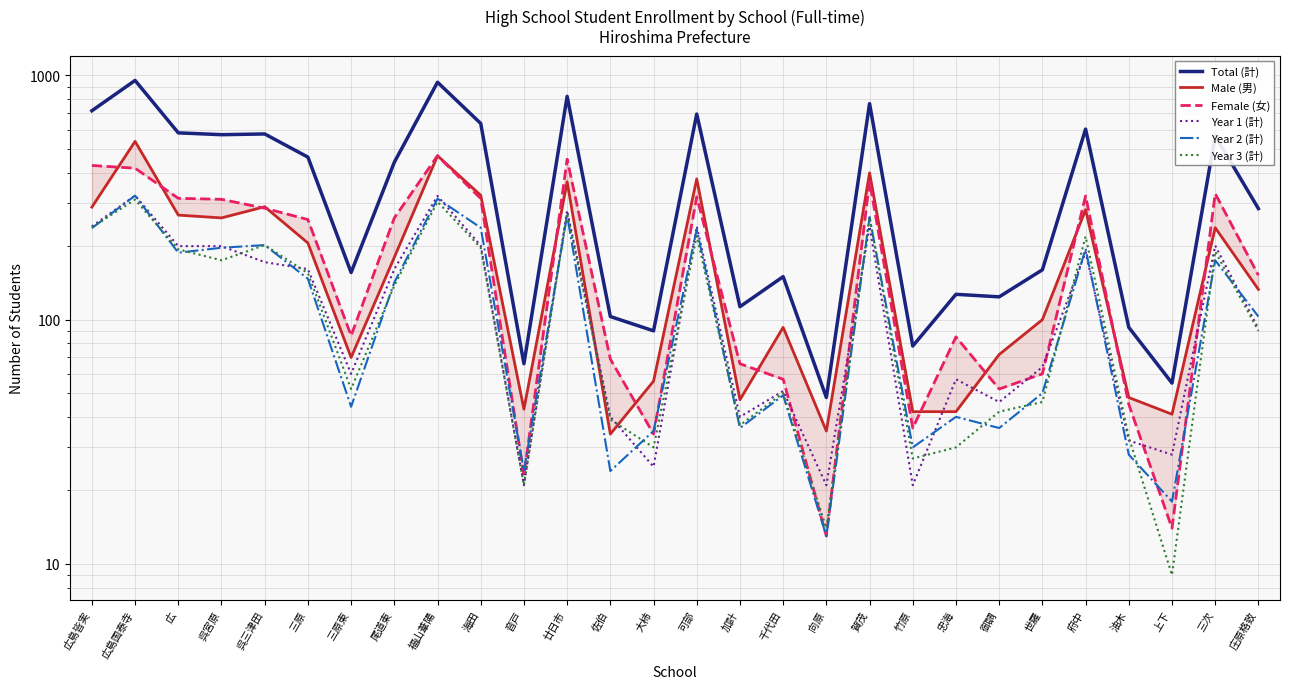

Reading left to right, extract all data points from this chart.

Total (計): 717	954	582	572	576	463	156	441	938	636	66	821	103	90	695	113	150	48	767	78	127	124	160	603	93	55	566	285
Male (男): 289	537	268	261	290	206	70	180	469	323	43	367	34	56	377	47	93	35	399	42	42	72	100	282	48	41	238	133
Female (女): 428	417	314	311	286	257	86	261	469	313	23	454	69	34	318	66	57	13	368	36	85	52	60	321	45	14	328	152
Year 1 (計): 241	322	200	200	172	161	60	161	321	201	21	280	40	25	241	40	51	21	241	21	57	46	64	189	32	28	201	92
Year 2 (計): 237	322	188	197	202	147	44	142	313	238	24	268	24	35	234	36	49	13	263	30	40	36	50	195	28	18	175	103
Year 3 (計): 239	310	194	175	202	155	52	138	304	197	21	273	39	30	220	37	50	14	263	27	30	42	46	219	33	9	190	90